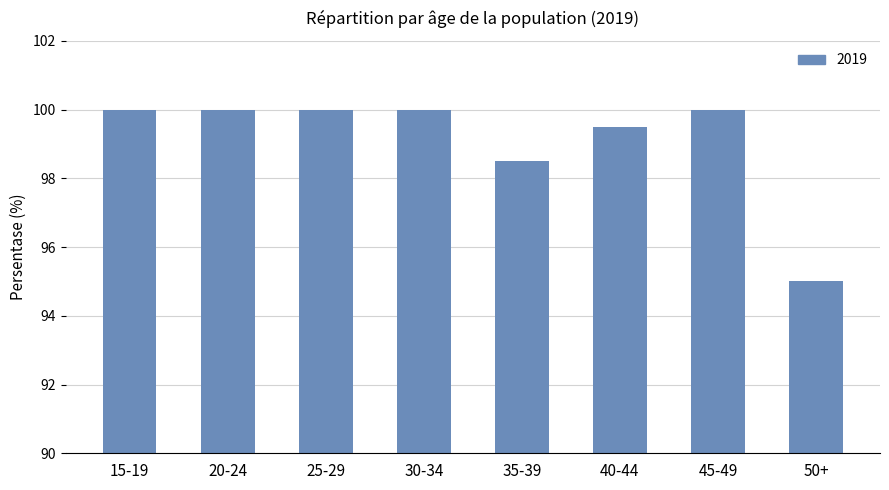

How many bars are there in total?

8